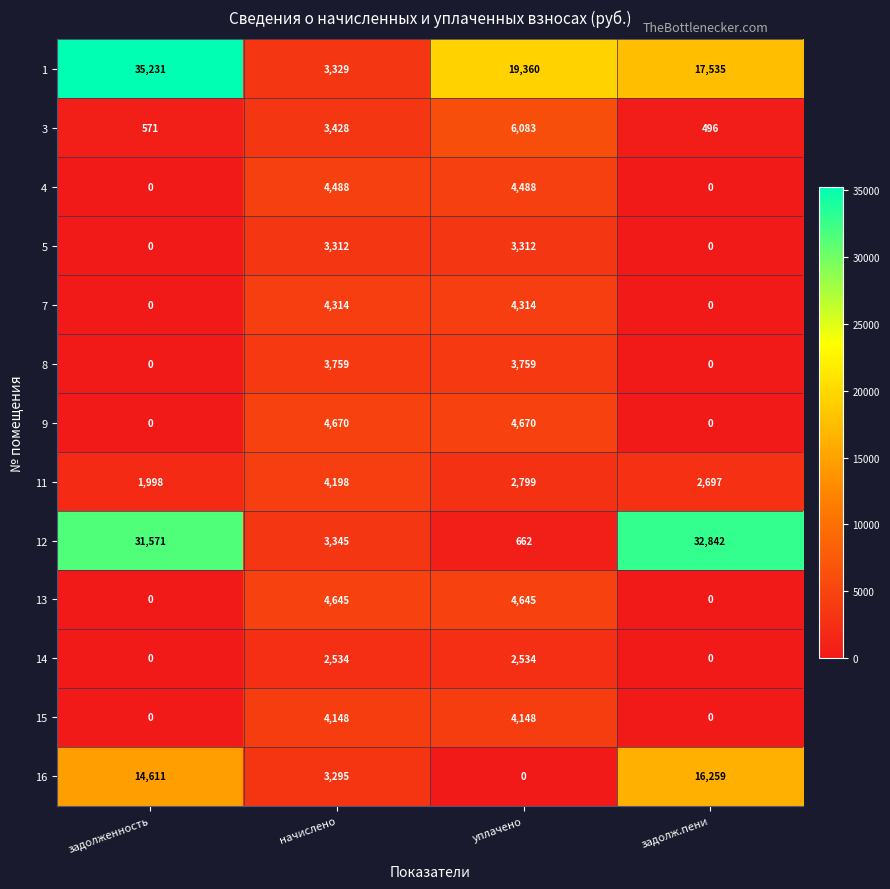

What is the difference between the maximum and minimum values in the 7 series?

4314